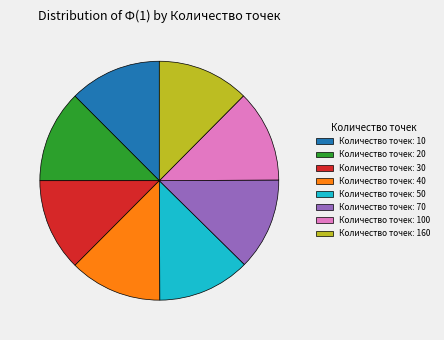

The Количество точек: 10 slice represents 4% of the pie. True or false?

False